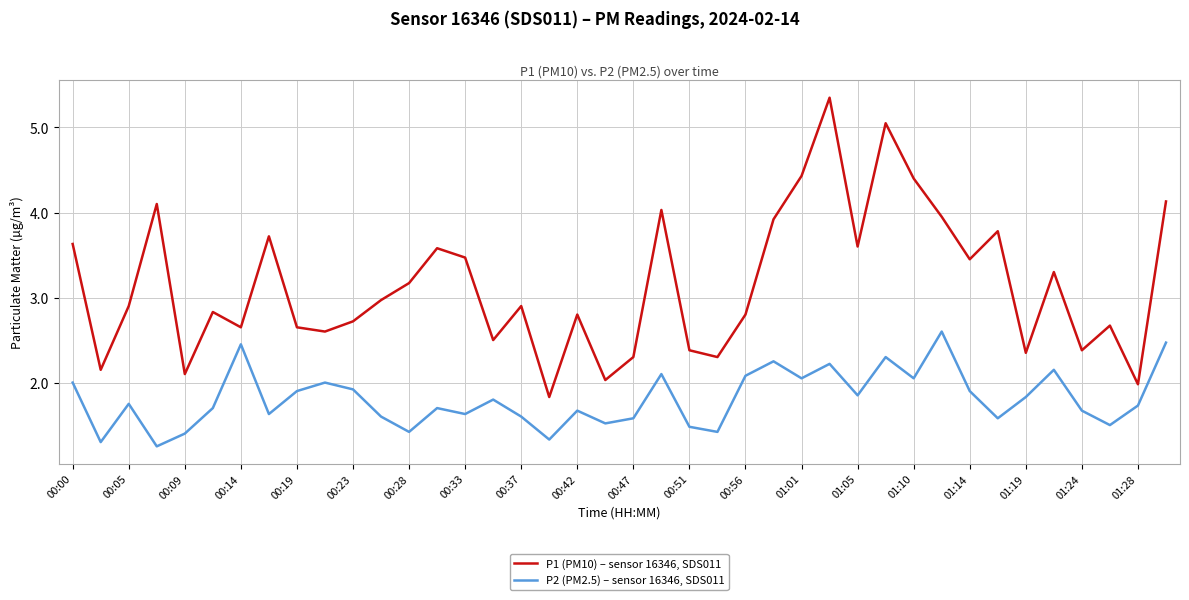

Does the chart display data point markers on the line(s)?

No